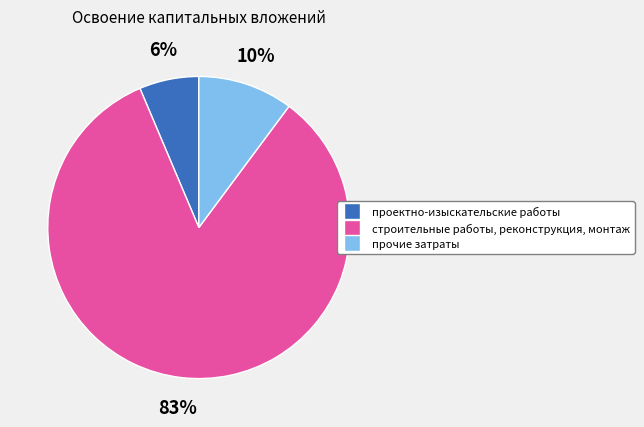

Which category accounts for the majority?

строительные работы, реконструкция, монтаж